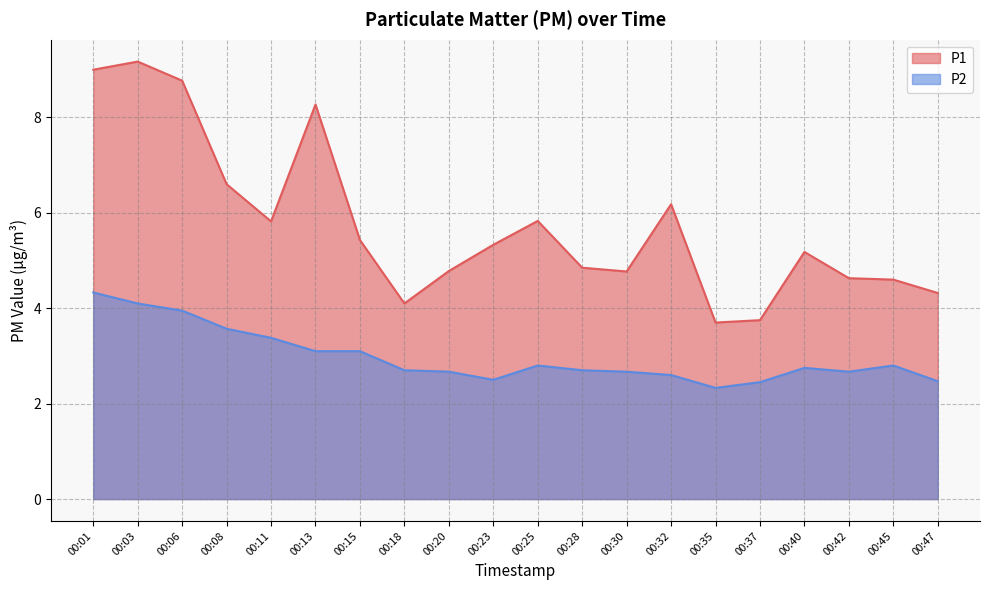

Reading right to left, extract all data points from this chart.

P1: 00:47=4.3	00:45=4.6	00:42=4.6	00:40=5.2	00:37=3.8	00:35=3.7	00:32=6.2	00:30=4.8	00:28=4.8	00:25=5.8	00:23=5.3	00:20=4.8	00:18=4.1	00:15=5.4	00:13=8.3	00:11=5.8	00:08=6.6	00:06=8.8	00:03=9.2	00:01=9.0
P2: 00:47=2.5	00:45=2.8	00:42=2.7	00:40=2.8	00:37=2.5	00:35=2.3	00:32=2.6	00:30=2.7	00:28=2.7	00:25=2.8	00:23=2.5	00:20=2.7	00:18=2.7	00:15=3.1	00:13=3.1	00:11=3.4	00:08=3.6	00:06=4.0	00:03=4.1	00:01=4.3